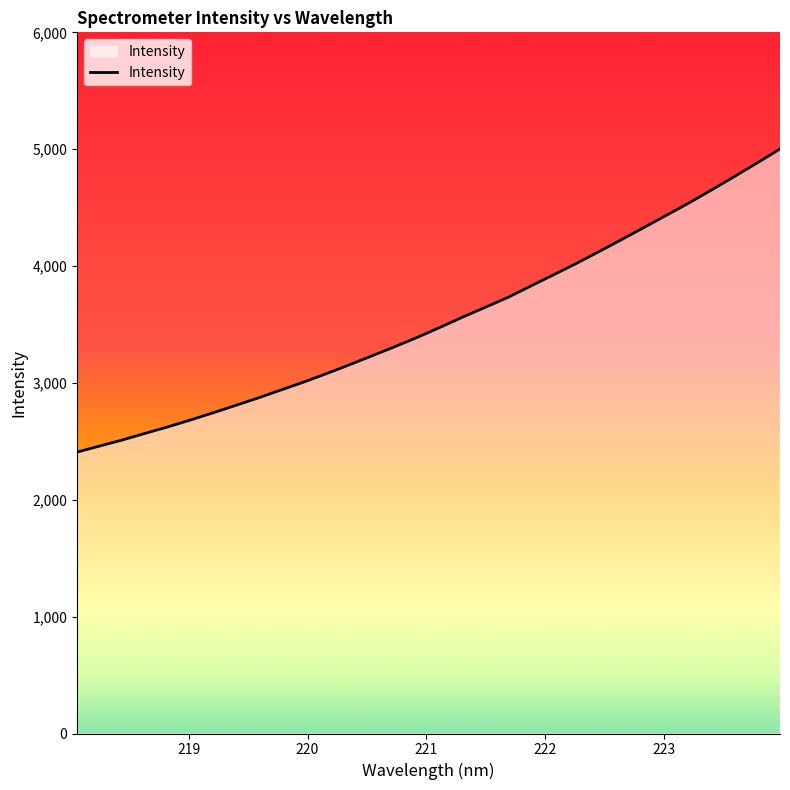

What is the maximum value shown in the chart?

5002.1